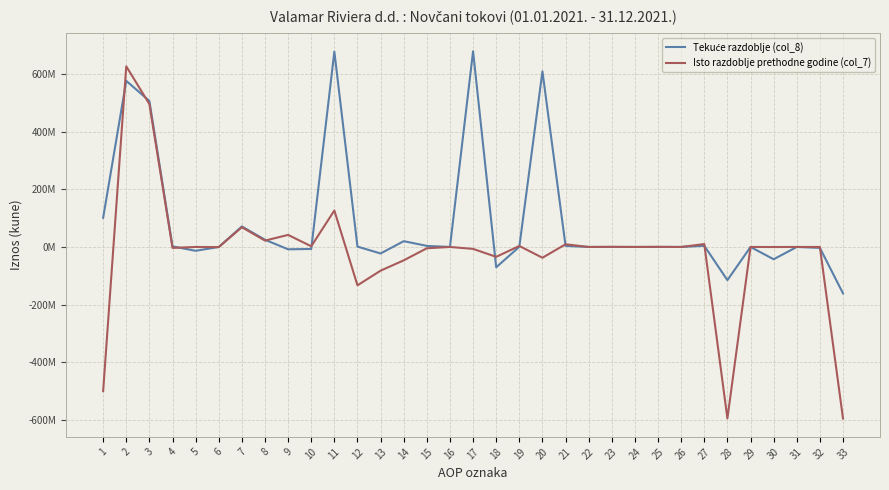

How many values in Tekuće razdoblje (col_8) are below zero?

10